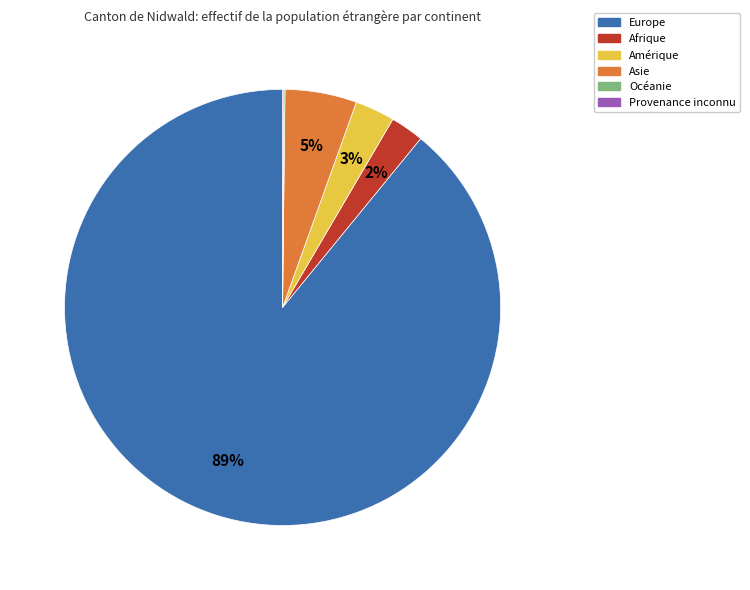

Which slice represents more than half of the pie?

Europe